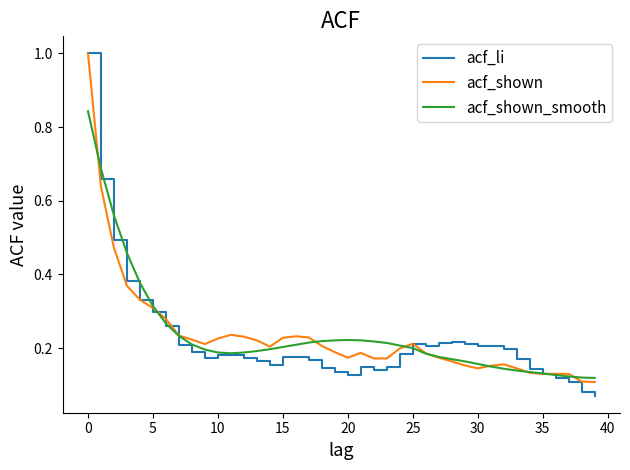

What are all the series names shown in the legend?

acf_li, acf_shown, acf_shown_smooth